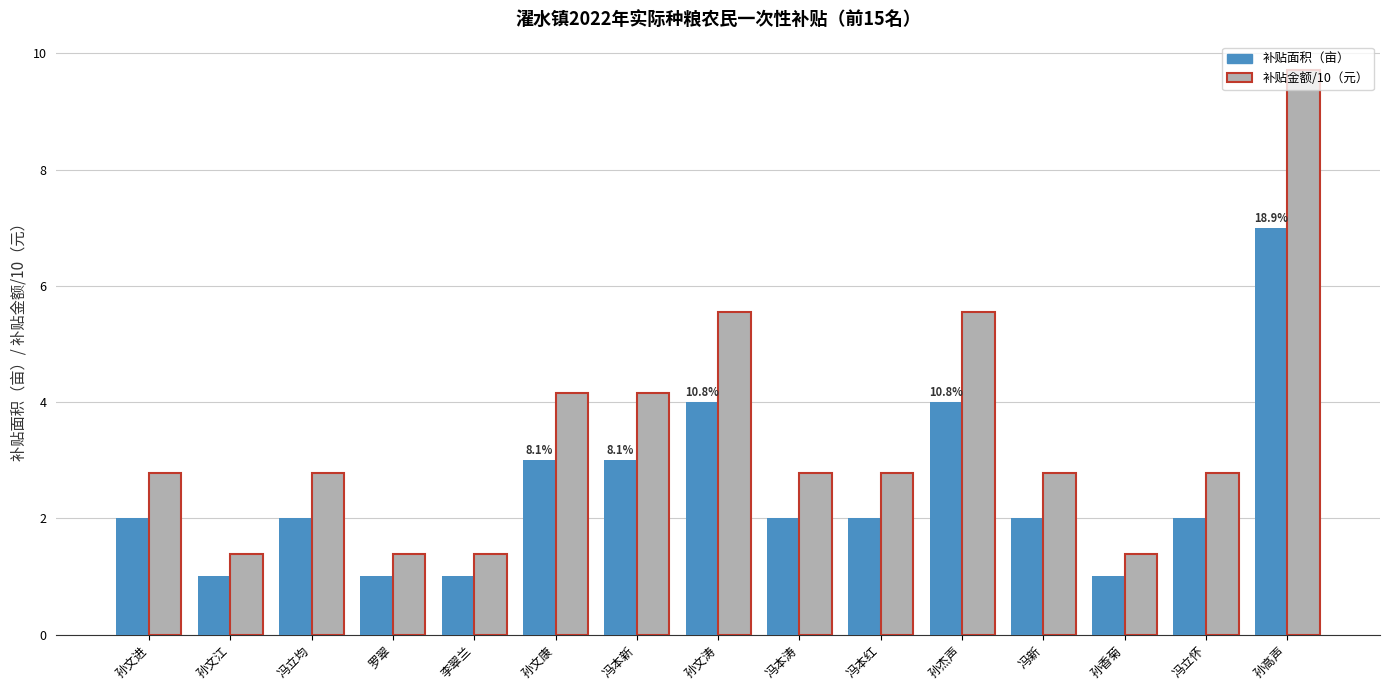

How many data points in 补贴金额/10（元） are less than 2?

4